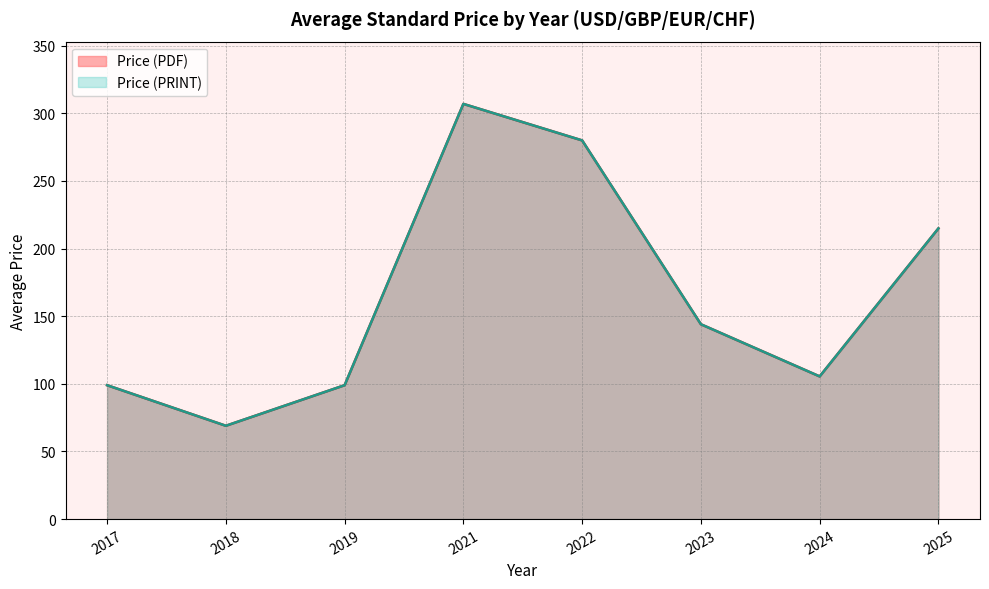

Does the chart display data point markers on the line(s)?

No